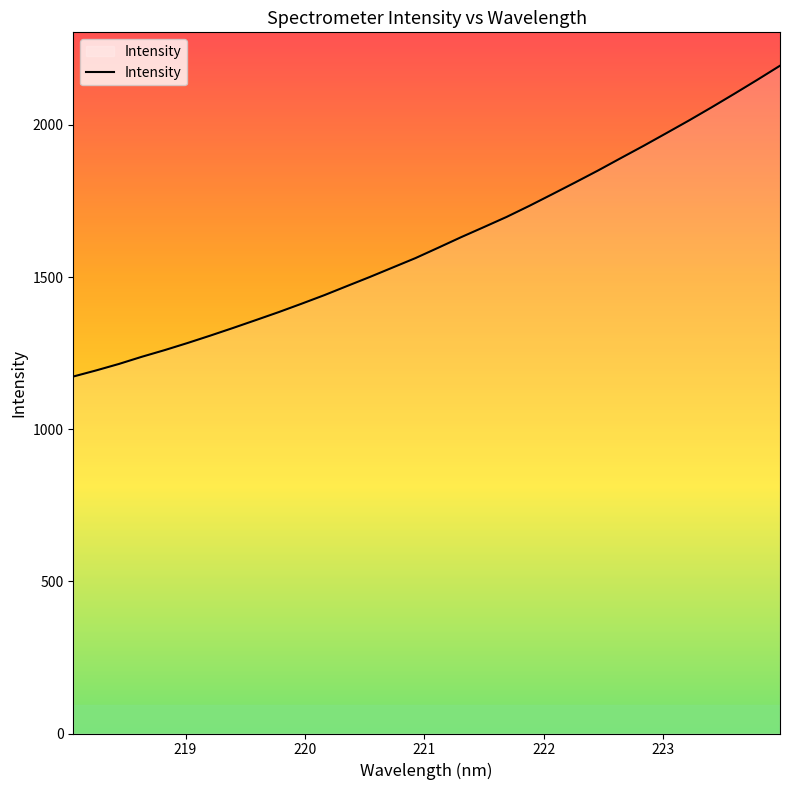

What is the minimum value shown in the chart?

1173.0